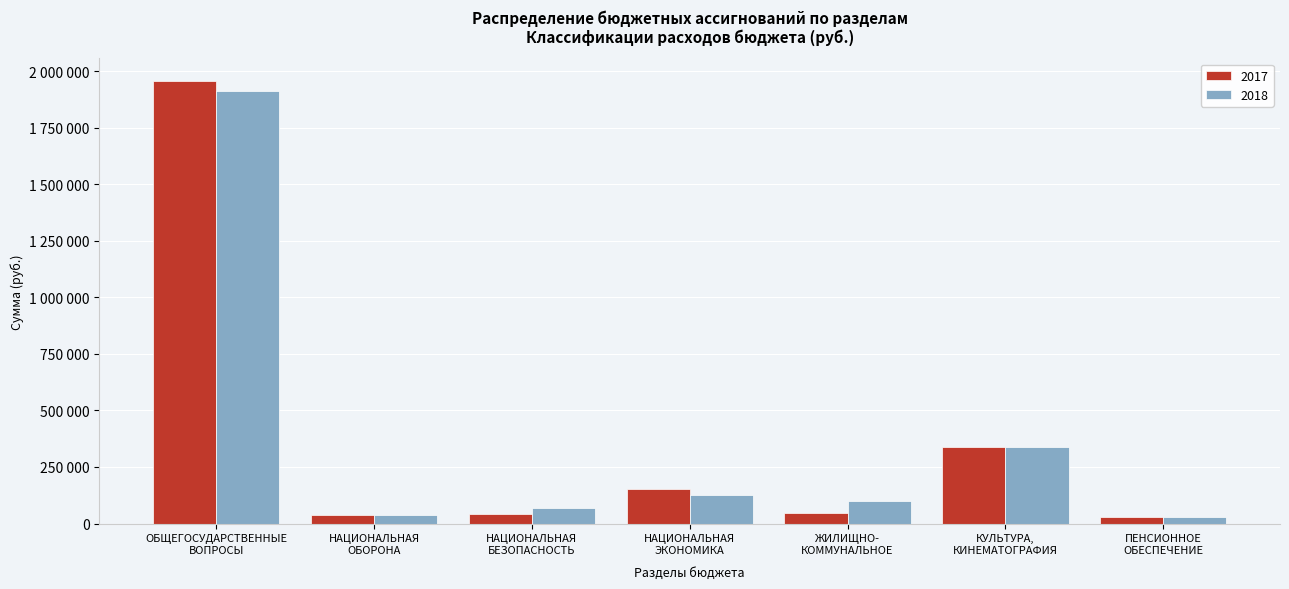

Are the bars grouped side by side (vs. stacked)?

Yes